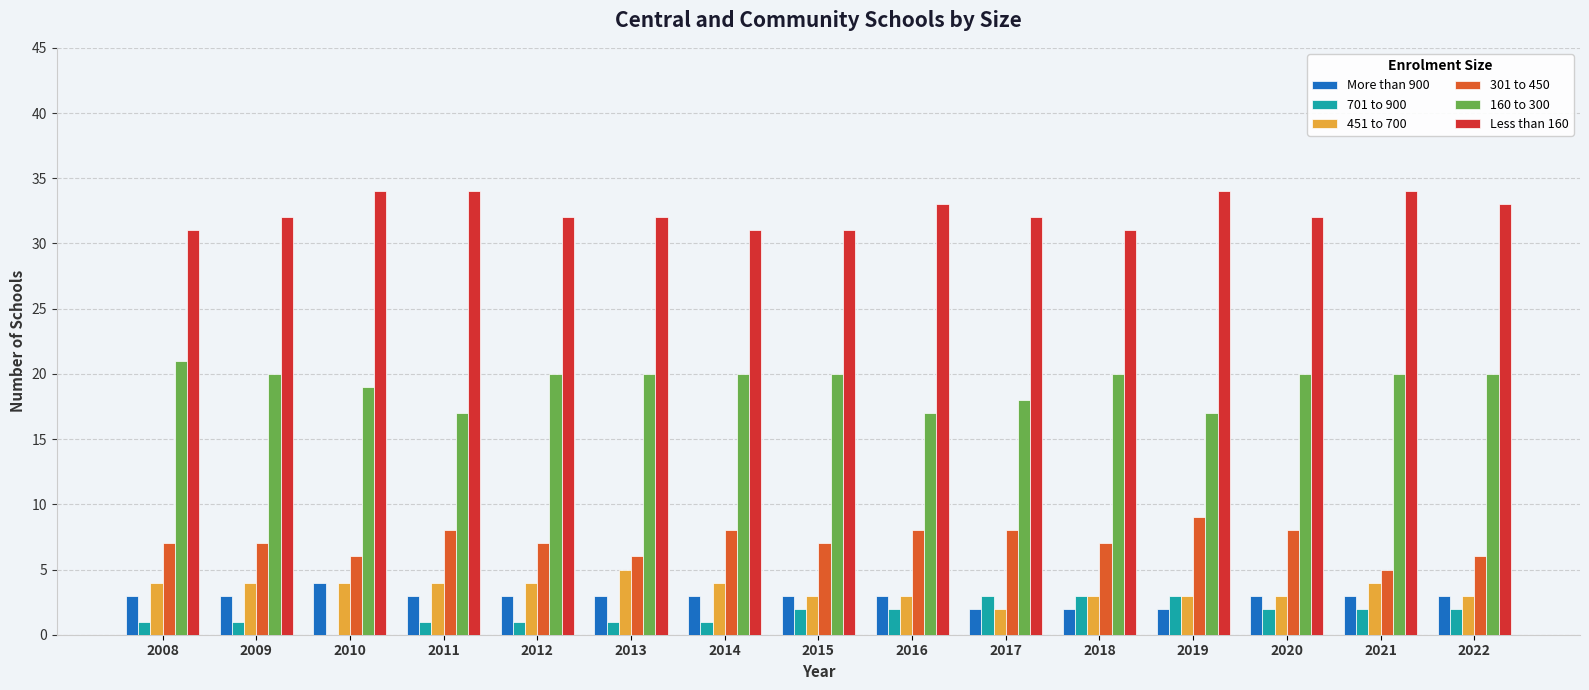

How many groups of bars are there?

15